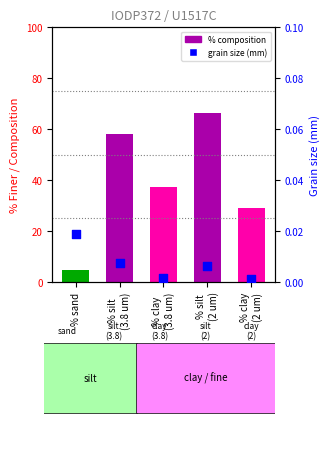

Is the value of % composition at % clay
(2 um) greater than the value of Grain size (mm) at % silt
(2 um)?

Yes